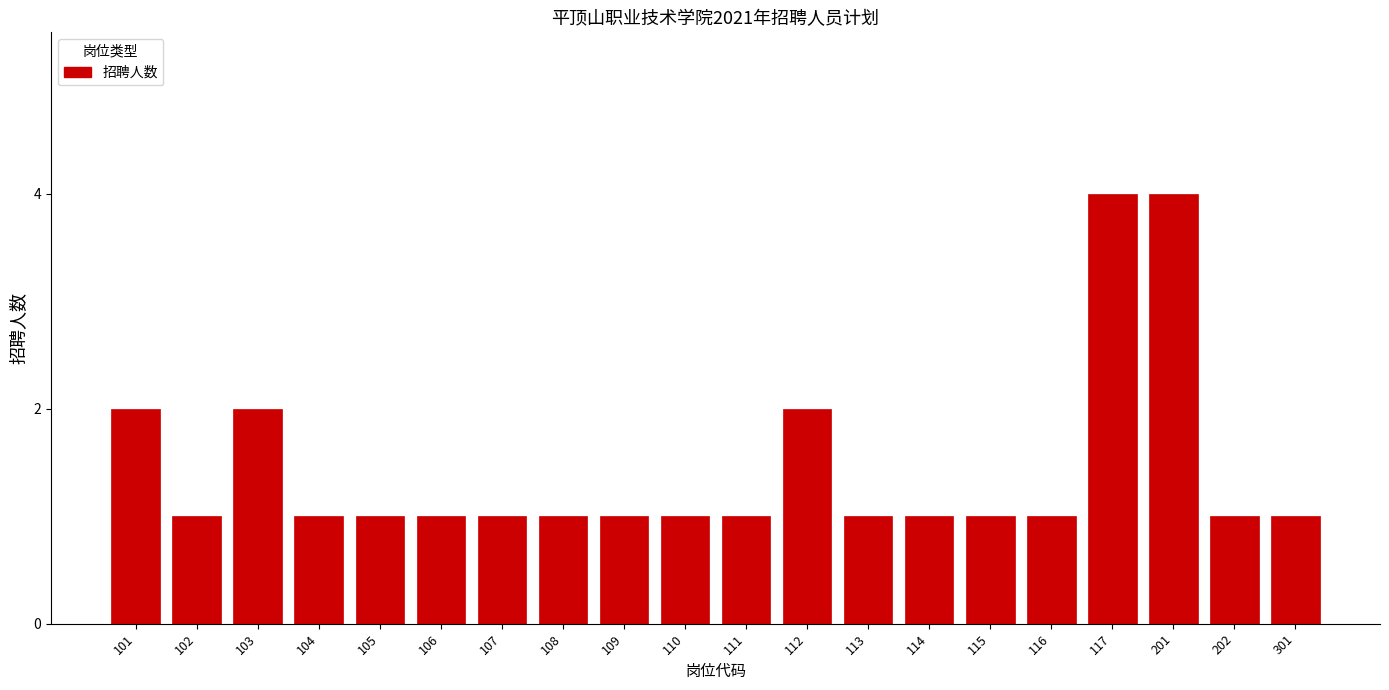

Reading right to left, list all the values displayed in this chart.

301=1	202=1	201=4	117=4	116=1	115=1	114=1	113=1	112=2	111=1	110=1	109=1	108=1	107=1	106=1	105=1	104=1	103=2	102=1	101=2